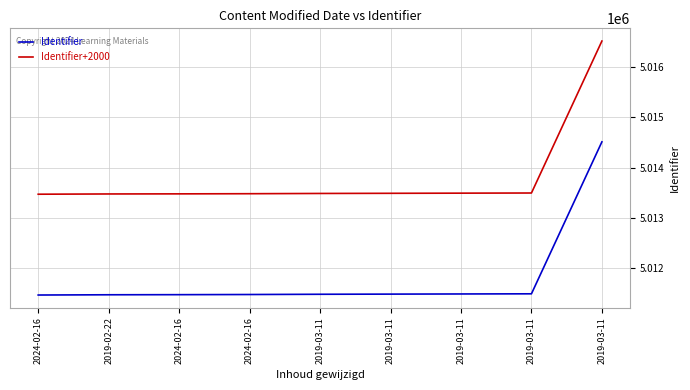

What are all the series names shown in the legend?

Identifier, Identifier+2000